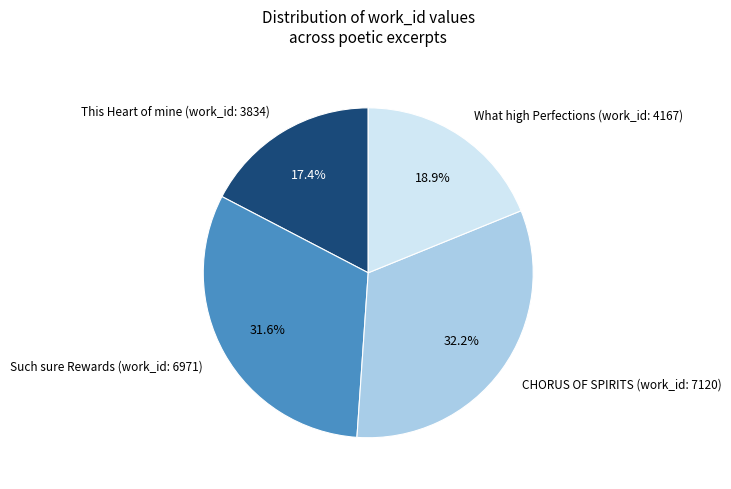

To the nearest percent, what percentage of the pie is What high Perfections (work_id: 4167)?

19%